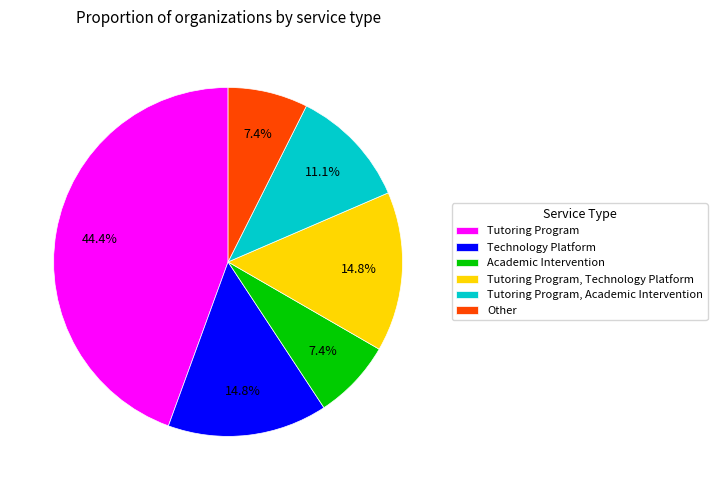

Approximately how many times larger is the value at Technology Platform compared to Tutoring Program?

0.3